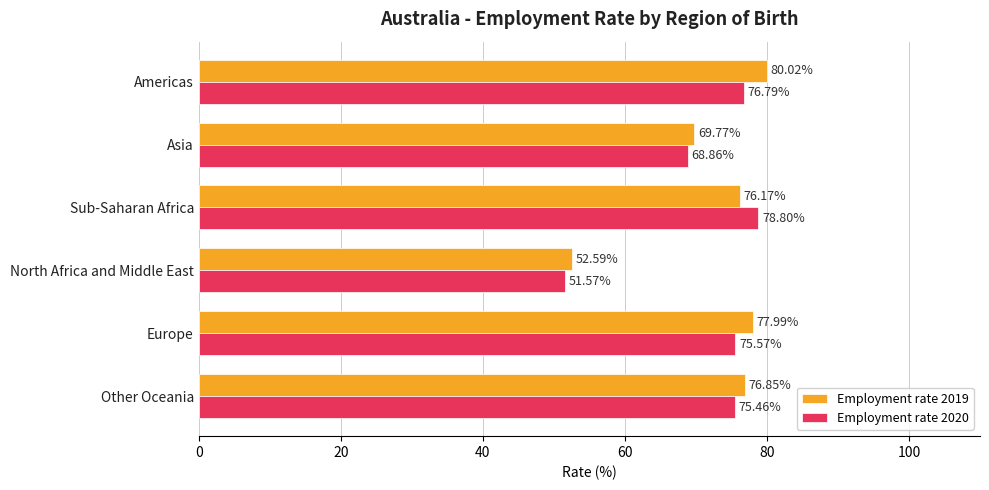

Which series has the widest spread of values?

Employment rate 2019